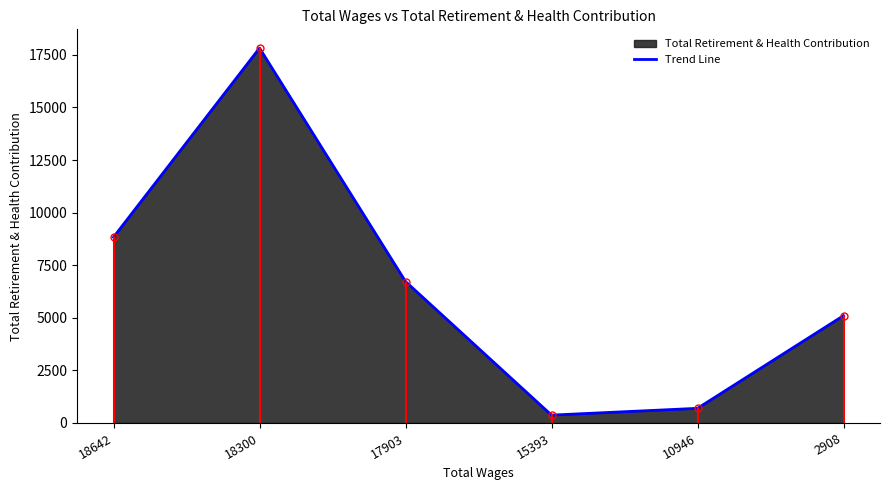

Where does the data first go above 6725?

18642